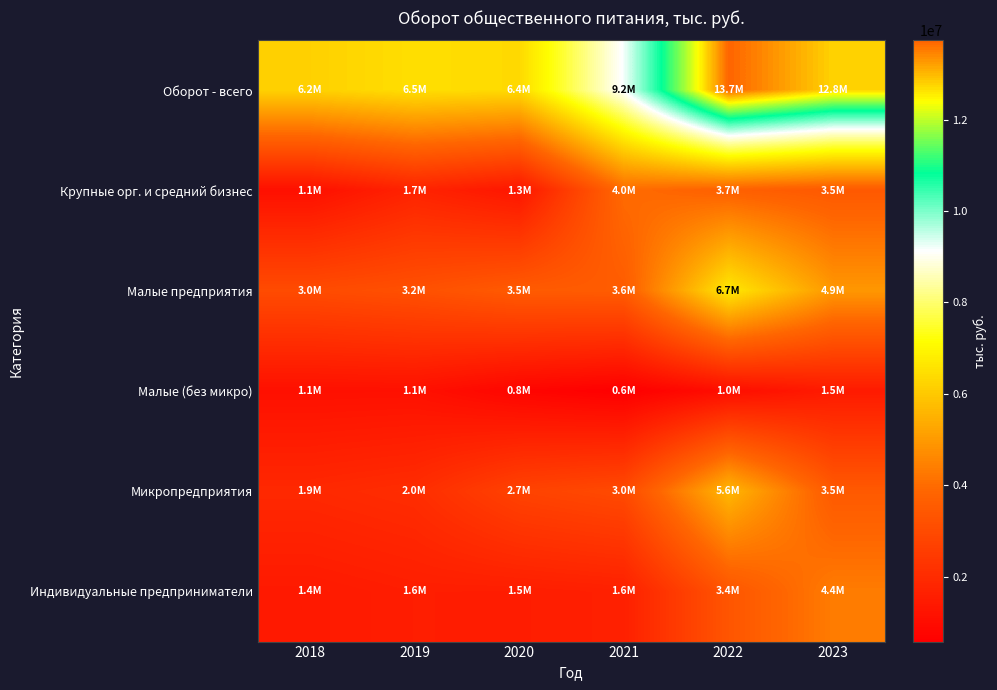

At which category is the sum across all series the highest?

2022